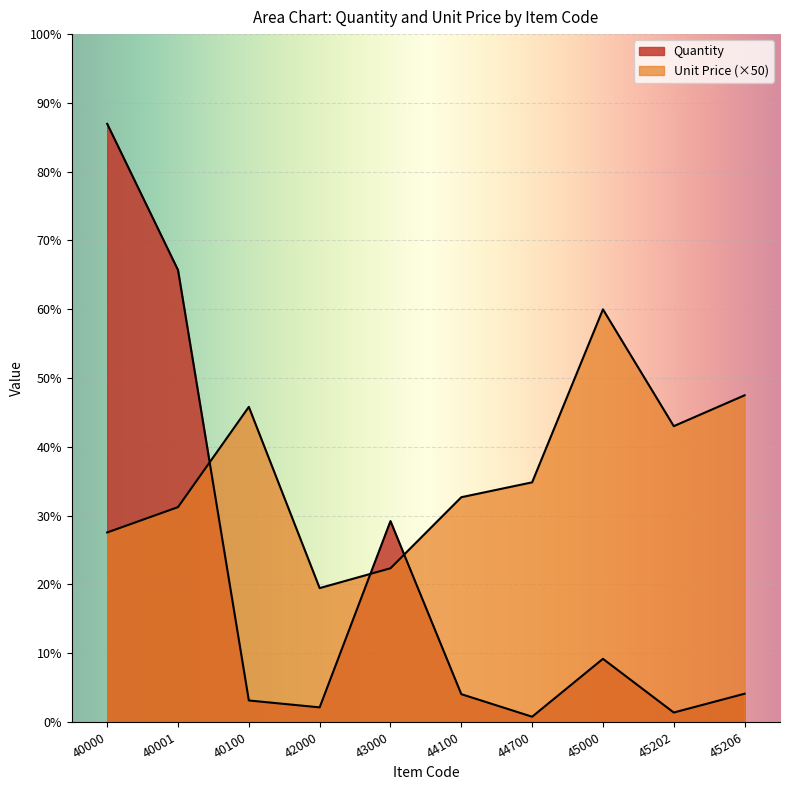

In Quantity, how many points are higher than both neighbors (excluding endpoints)?

2